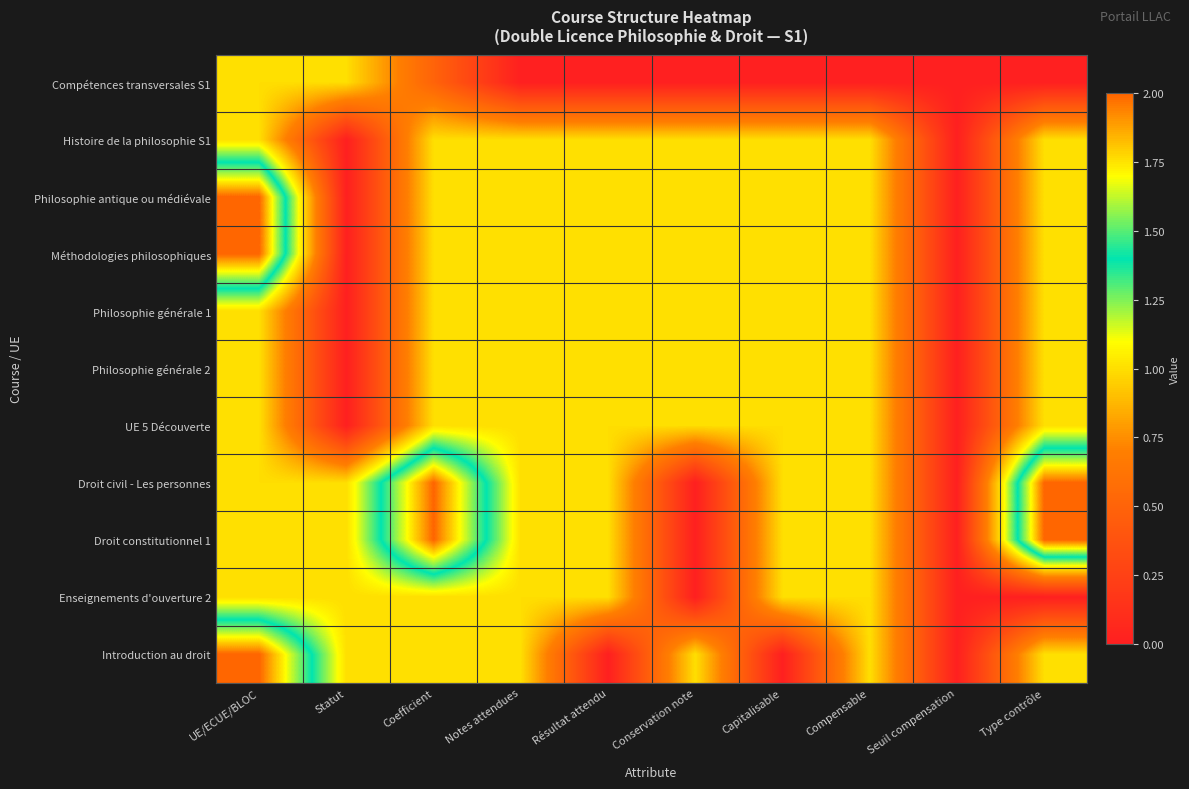

Reading left to right, transcribe all the data shown in this chart.

Compétences transversales S1: UE/ECUE/BLOC=1.0	Statut=1.0	Coefficient=0.5	Notes attendues=0.0	Résultat attendu=0.0	Conservation note=0.0	Capitalisable=0.0	Compensable=0.0	Seuil compensation=0.0	Type contrôle=0.0
Histoire de la philosophie S1: UE/ECUE/BLOC=1.0	Statut=0.0	Coefficient=1.0	Notes attendues=1.0	Résultat attendu=1.0	Conservation note=1.0	Capitalisable=1.0	Compensable=1.0	Seuil compensation=0.0	Type contrôle=1.0
Philosophie antique ou médiévale: UE/ECUE/BLOC=2.0	Statut=0.0	Coefficient=1.0	Notes attendues=1.0	Résultat attendu=1.0	Conservation note=1.0	Capitalisable=1.0	Compensable=1.0	Seuil compensation=0.0	Type contrôle=1.0
Méthodologies philosophiques: UE/ECUE/BLOC=2.0	Statut=0.0	Coefficient=1.0	Notes attendues=1.0	Résultat attendu=1.0	Conservation note=1.0	Capitalisable=1.0	Compensable=1.0	Seuil compensation=0.0	Type contrôle=1.0
Philosophie générale 1: UE/ECUE/BLOC=1.0	Statut=0.0	Coefficient=1.0	Notes attendues=1.0	Résultat attendu=1.0	Conservation note=1.0	Capitalisable=1.0	Compensable=1.0	Seuil compensation=0.0	Type contrôle=1.0
Philosophie générale 2: UE/ECUE/BLOC=1.0	Statut=0.0	Coefficient=1.0	Notes attendues=1.0	Résultat attendu=1.0	Conservation note=1.0	Capitalisable=1.0	Compensable=1.0	Seuil compensation=0.0	Type contrôle=1.0
UE 5 Découverte: UE/ECUE/BLOC=1.0	Statut=0.0	Coefficient=1.0	Notes attendues=1.0	Résultat attendu=1.0	Conservation note=1.0	Capitalisable=1.0	Compensable=1.0	Seuil compensation=0.0	Type contrôle=1.0
Droit civil - Les personnes: UE/ECUE/BLOC=1.0	Statut=1.0	Coefficient=2.0	Notes attendues=1.0	Résultat attendu=1.0	Conservation note=0.0	Capitalisable=1.0	Compensable=1.0	Seuil compensation=0.0	Type contrôle=2.0
Droit constitutionnel 1: UE/ECUE/BLOC=1.0	Statut=1.0	Coefficient=2.0	Notes attendues=1.0	Résultat attendu=1.0	Conservation note=0.0	Capitalisable=1.0	Compensable=1.0	Seuil compensation=0.0	Type contrôle=2.0
Enseignements d'ouverture 2: UE/ECUE/BLOC=1.0	Statut=1.0	Coefficient=1.0	Notes attendues=1.0	Résultat attendu=1.0	Conservation note=0.0	Capitalisable=1.0	Compensable=1.0	Seuil compensation=0.0	Type contrôle=0.0
Introduction au droit: UE/ECUE/BLOC=2.0	Statut=1.0	Coefficient=1.0	Notes attendues=1.0	Résultat attendu=0.0	Conservation note=1.0	Capitalisable=0.0	Compensable=1.0	Seuil compensation=0.0	Type contrôle=1.0